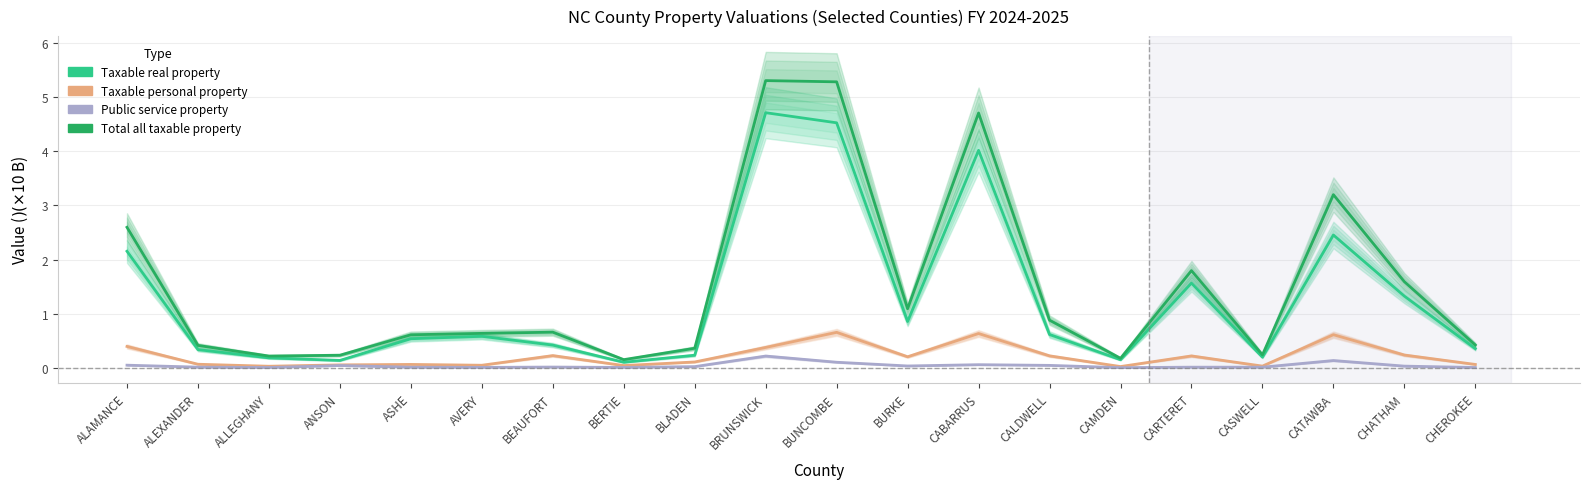

What is the label of the 1st point from the right?

CHEROKEE